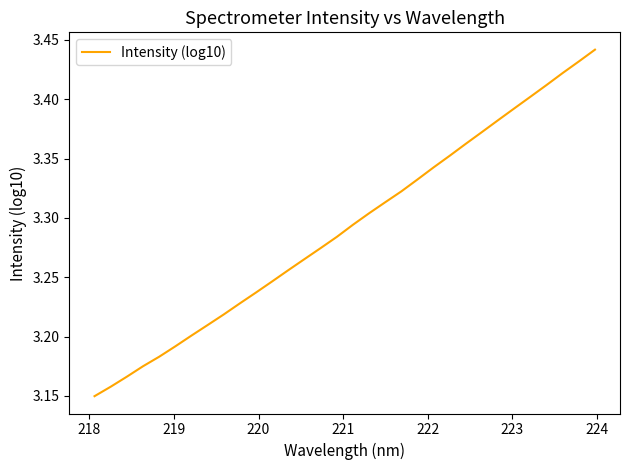

What is the minimum value shown in the chart?

3.1